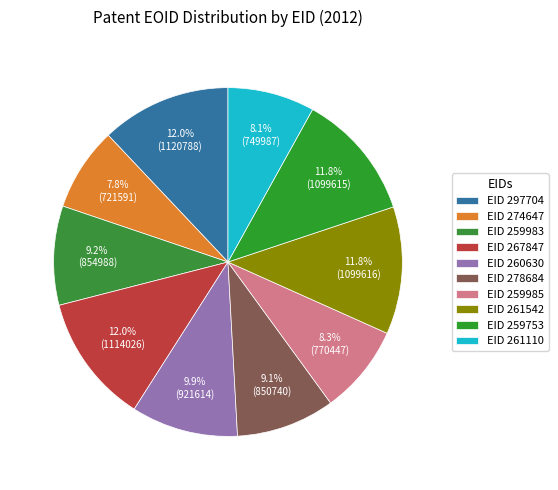

Count the number of slices in the pie.

10